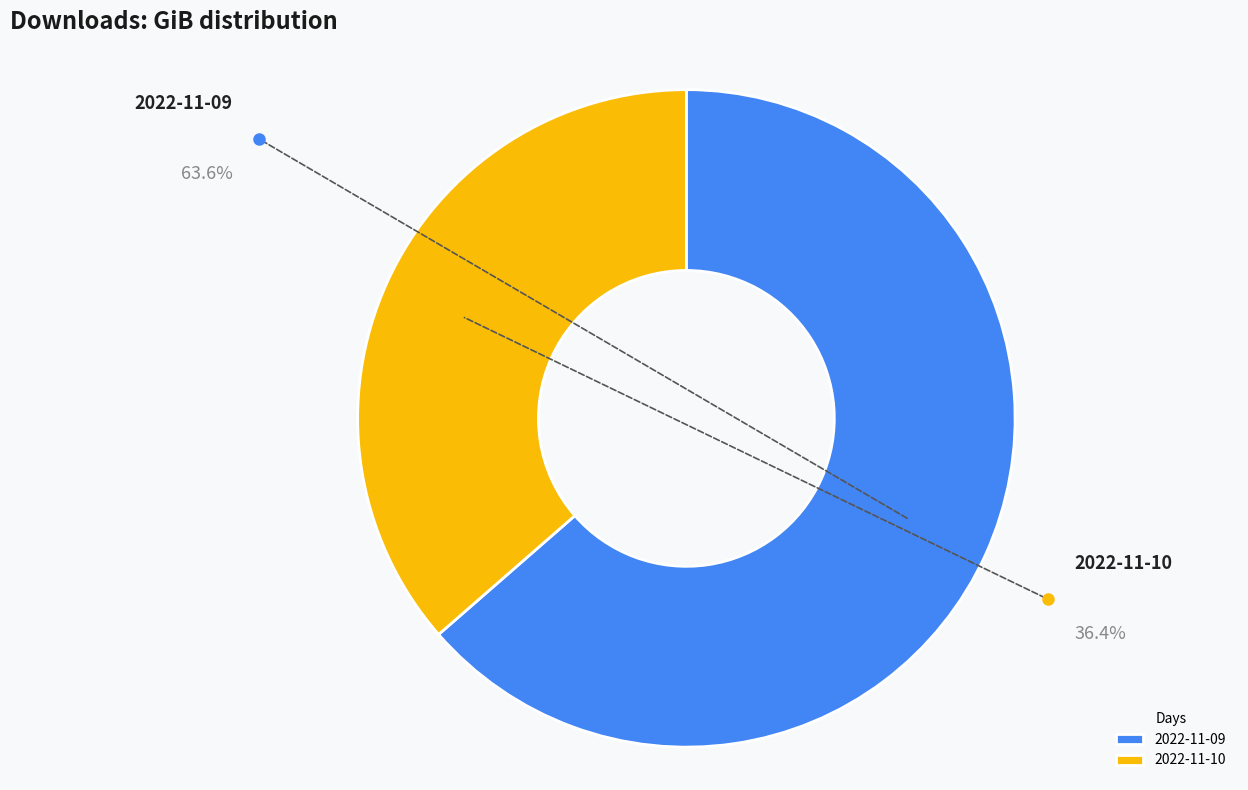

To the nearest percent, what portion does 2022-11-09 represent?

64%